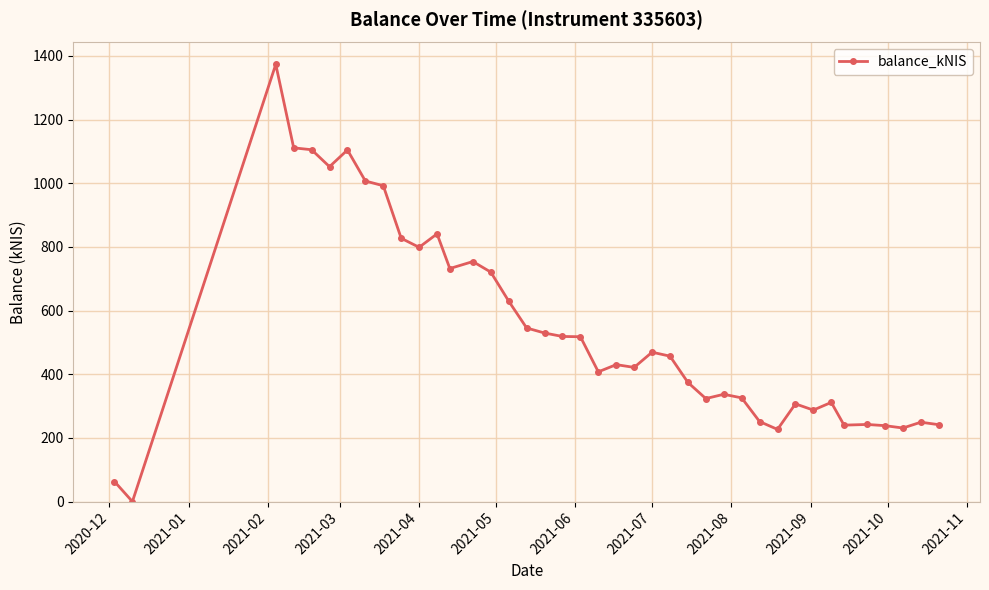

What is the maximum value shown in the chart?

1373.4